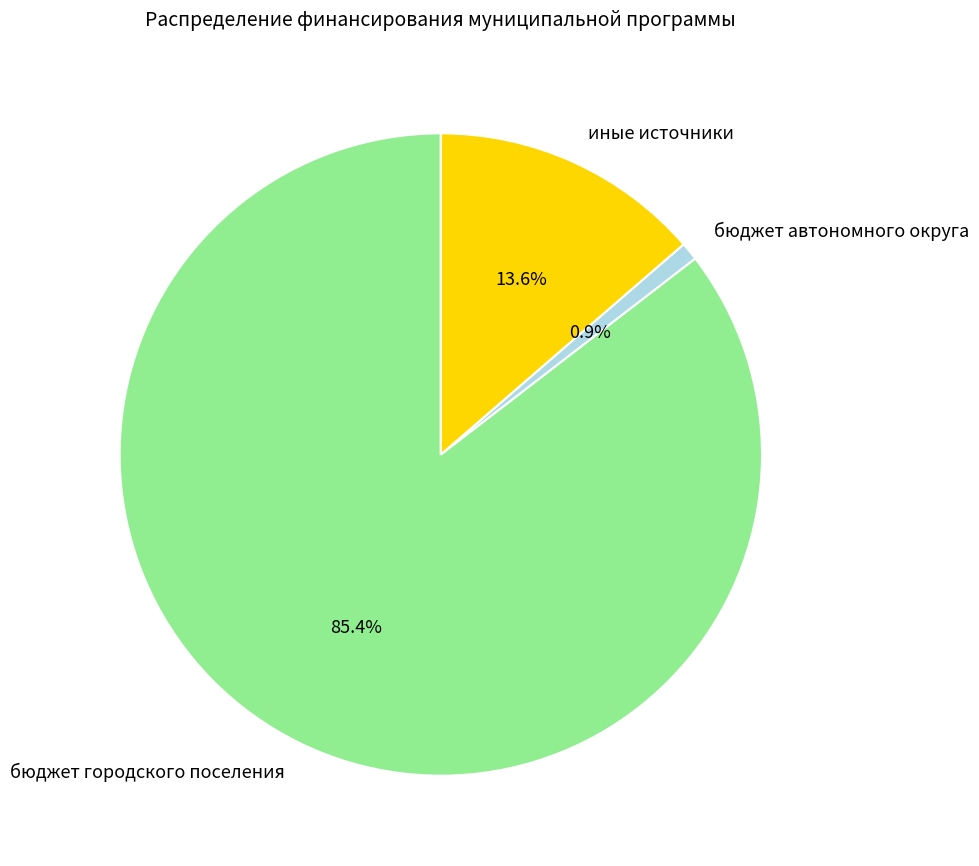

Is it true that иные источники is 14% of the pie?

True